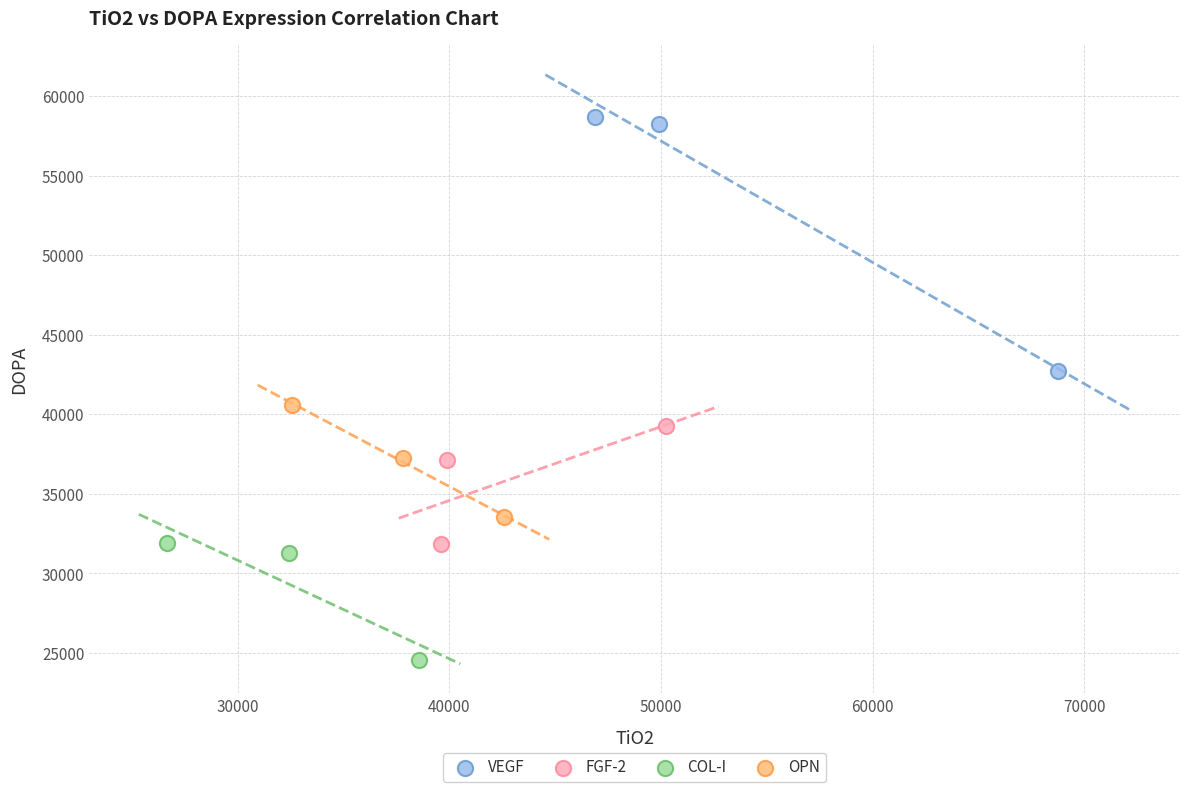

Which series reaches the minimum Y coordinate?

COL-I